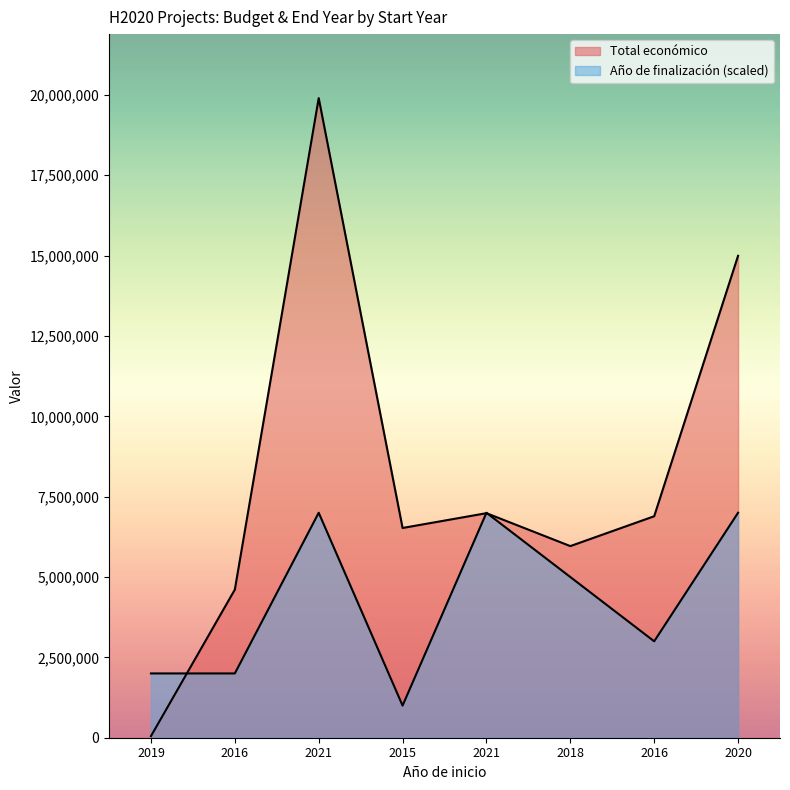

How many values in the Año de finalización series are below 5000000?

4